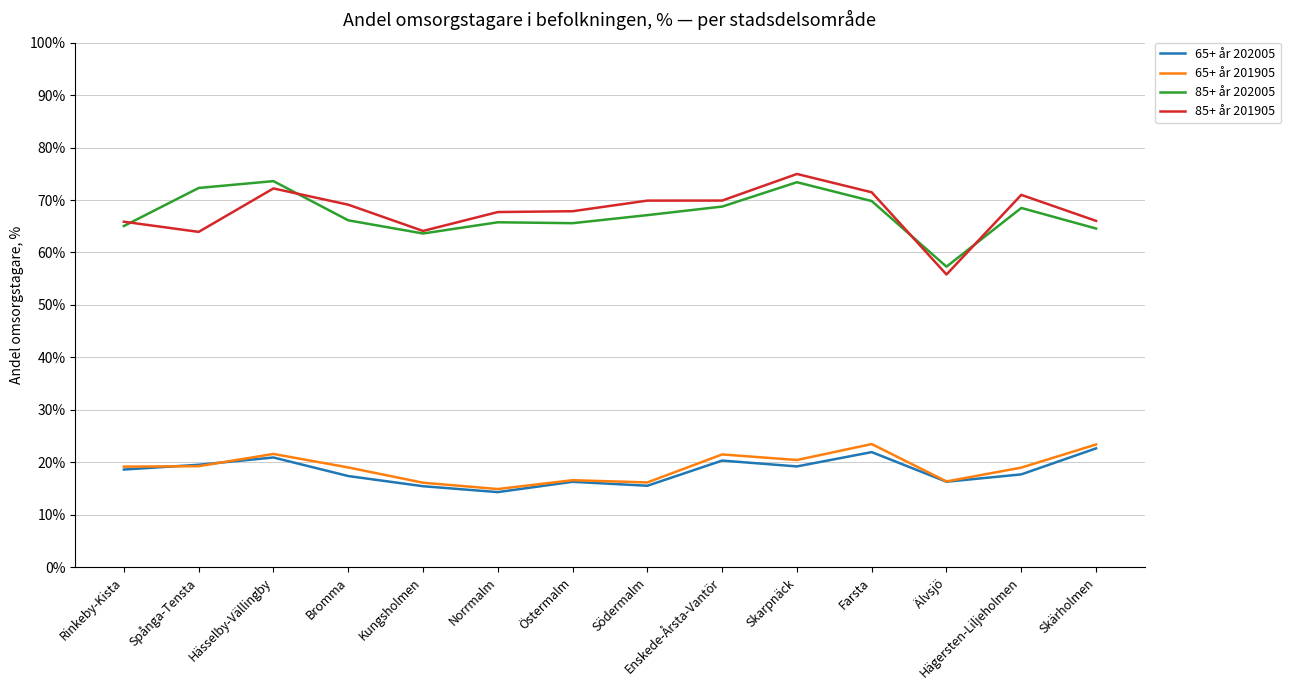

In 85+ år 201905, how many points are lower than both neighbors (excluding endpoints)?

3